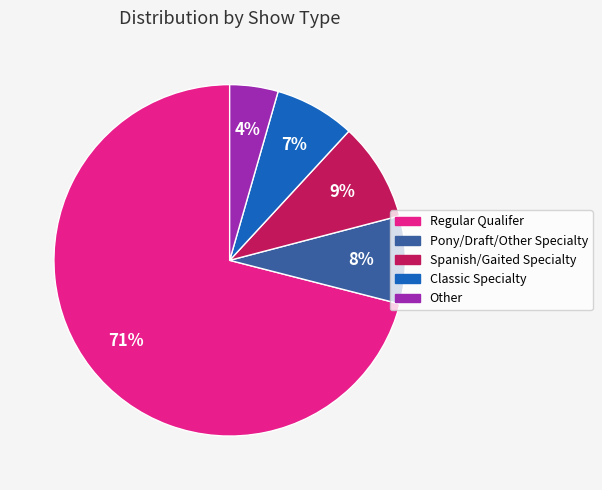

How many segments does this pie chart have?

5